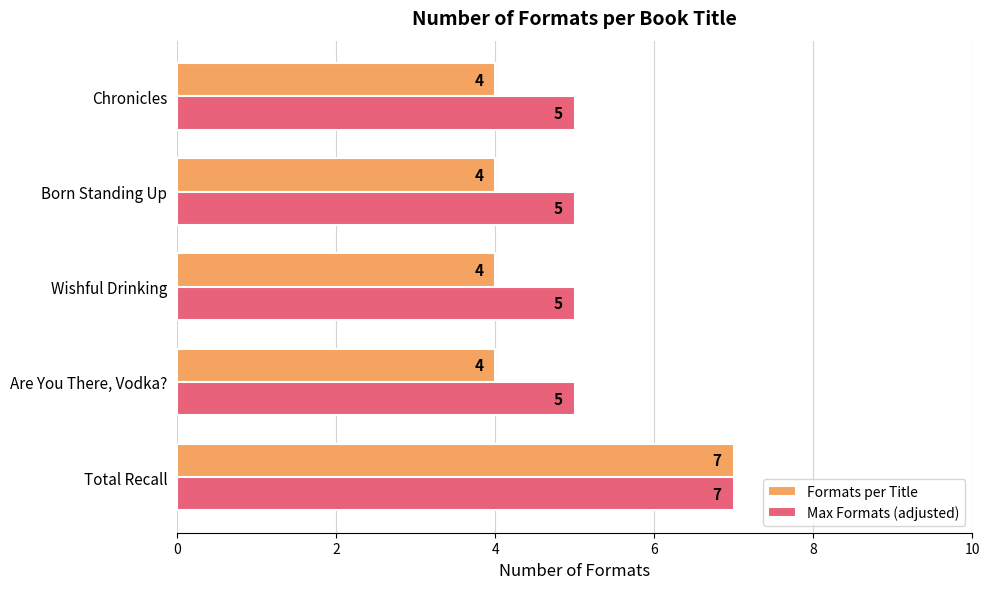

What is the approximate value of Max Formats (adjusted) at Total Recall?

7